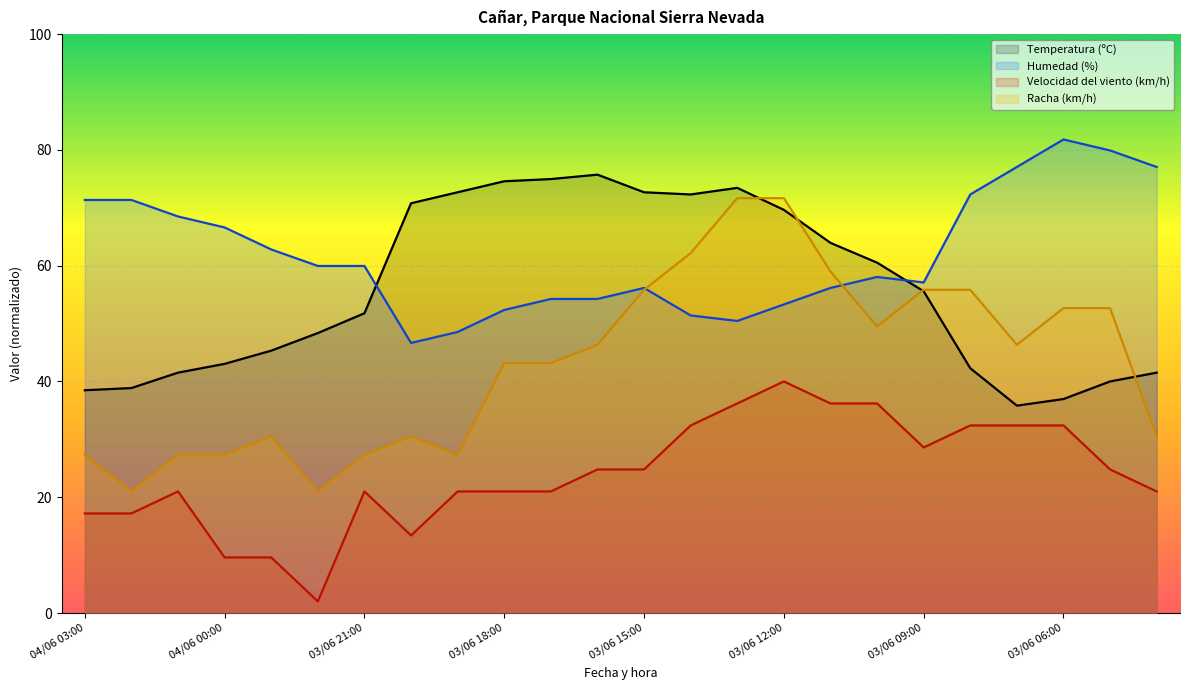

What is the approximate value of Racha (km/h) at 03/06 05:00?

52.7